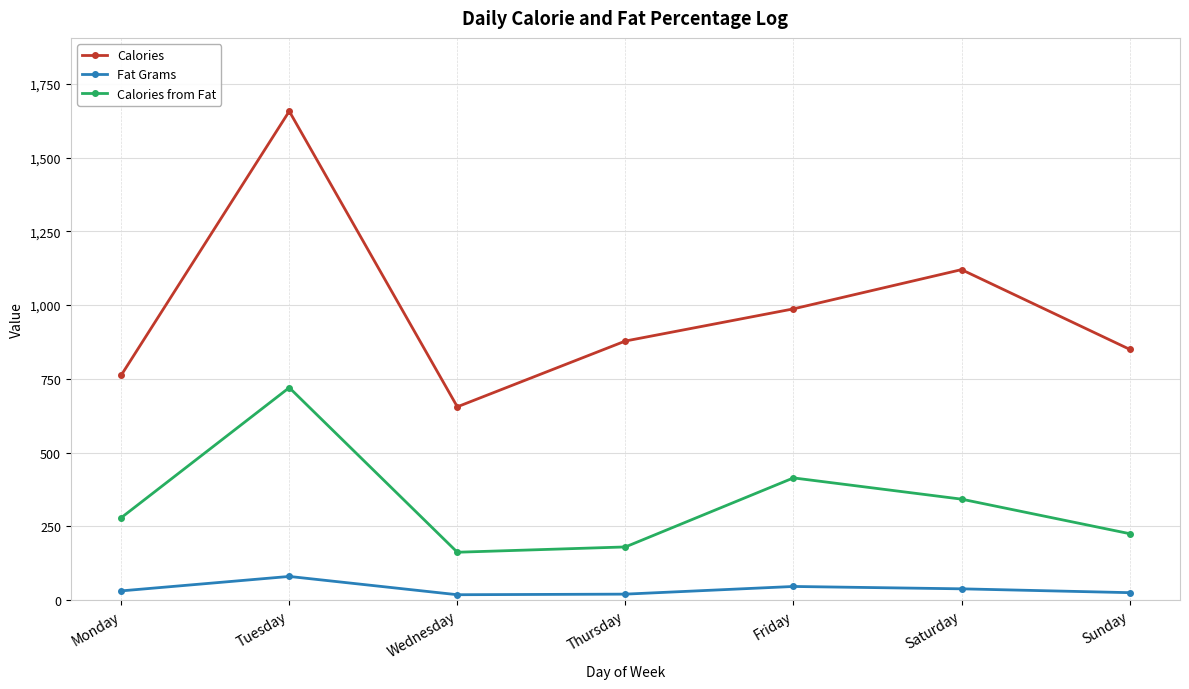

At which category is the sum across all series the highest?

Tuesday